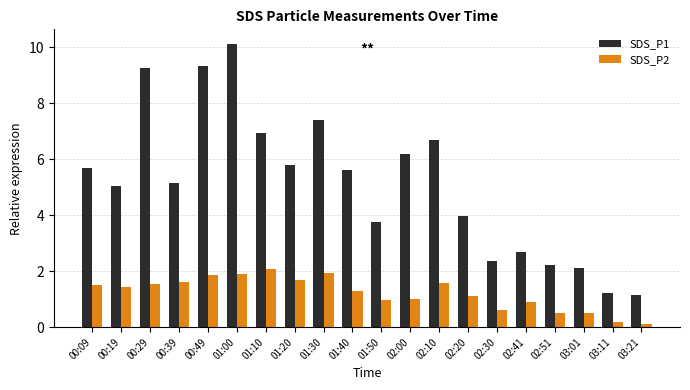

What is the maximum value for SDS_P2?

2.1